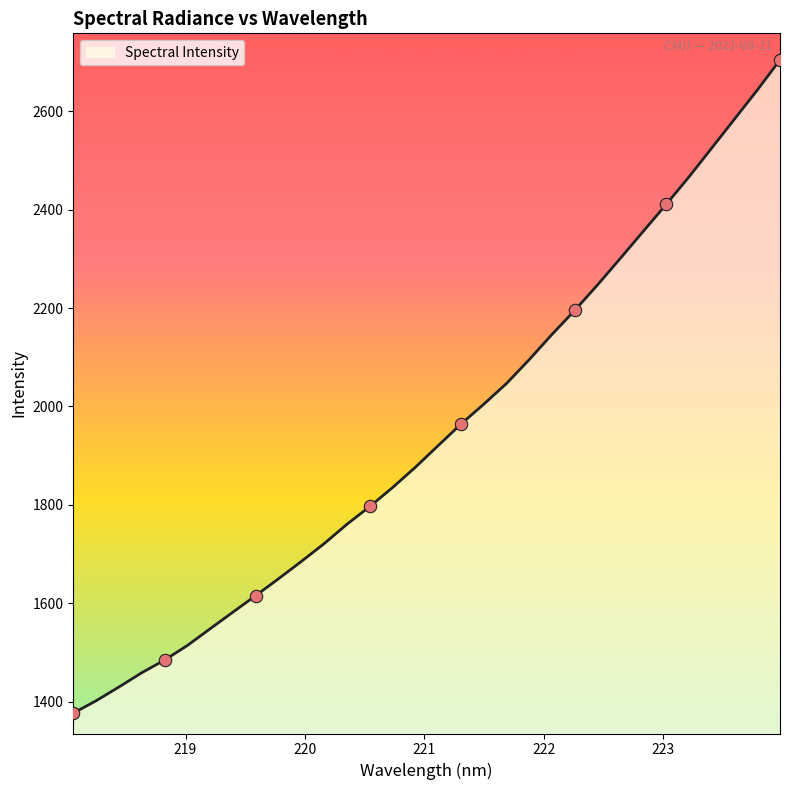

What is the minimum value shown in the chart?

1376.4